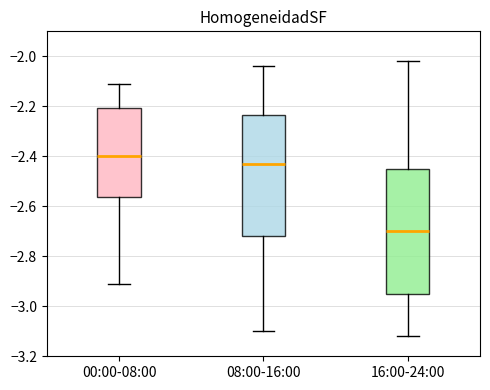

Reading left to right, read every box against the y-axis: the position of its median line, the range the box covers, and the ends of its whiskers. The values are not printed on the chart, so give them approximately, as read against the axis.

00:00-08:00: median -2.40, box -2.56 to -2.20, whiskers -2.90 to -2.10
08:00-16:00: median -2.42, box -2.72 to -2.24, whiskers -3.10 to -2.04
16:00-24:00: median -2.70, box -2.94 to -2.44, whiskers -3.12 to -2.02